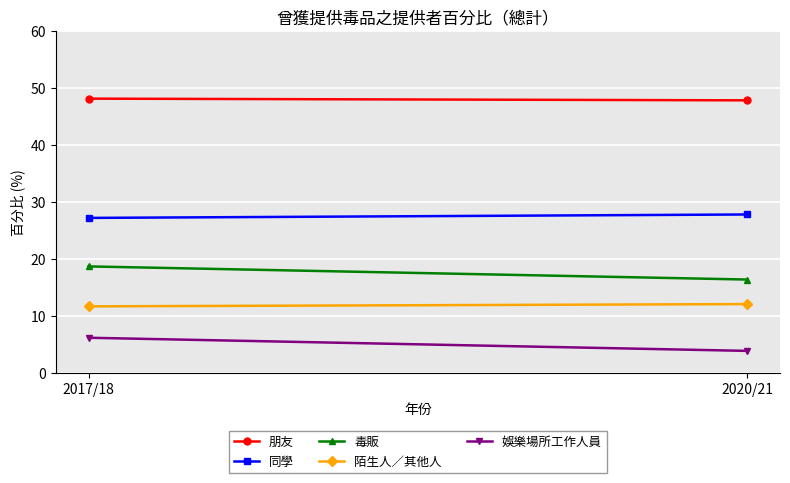

What is the label of the 2nd point from the left?

2020/21